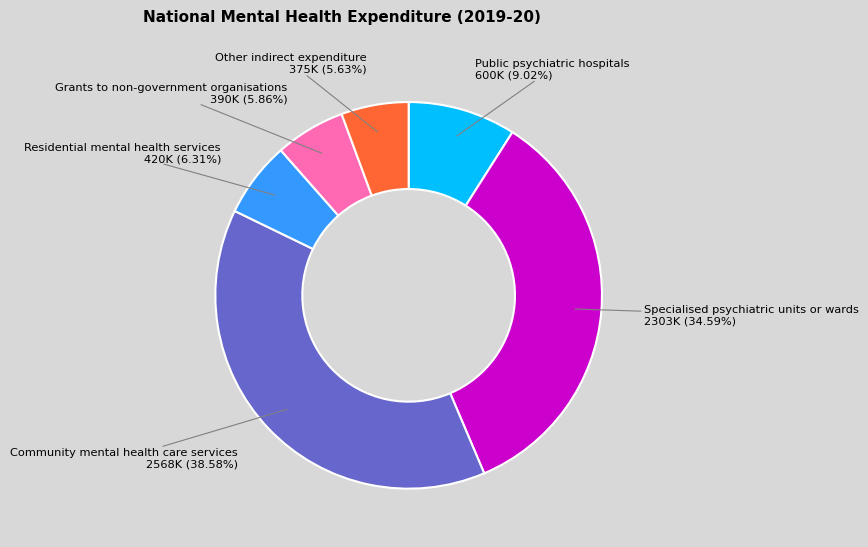

Is there any slice that represents more than half of the pie?

No